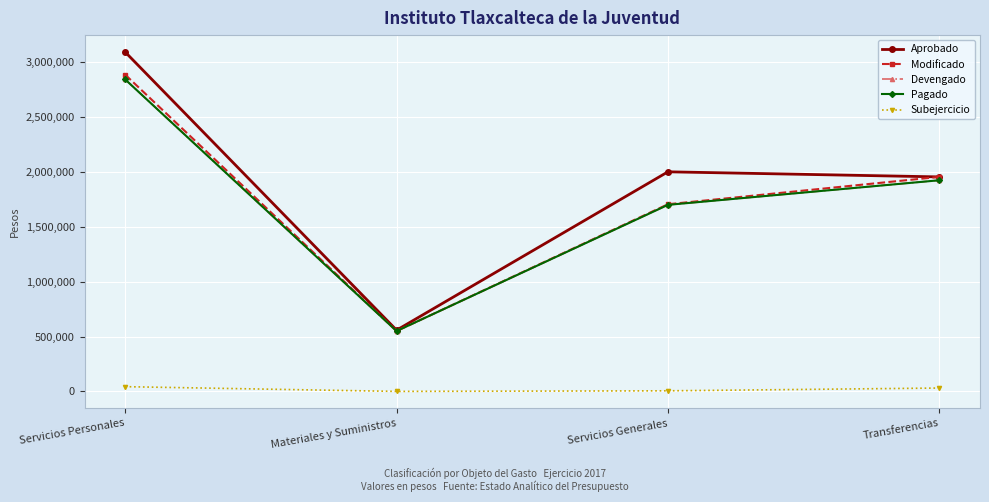

What is the value of the Modificado point at the 1st from the left?

2886150